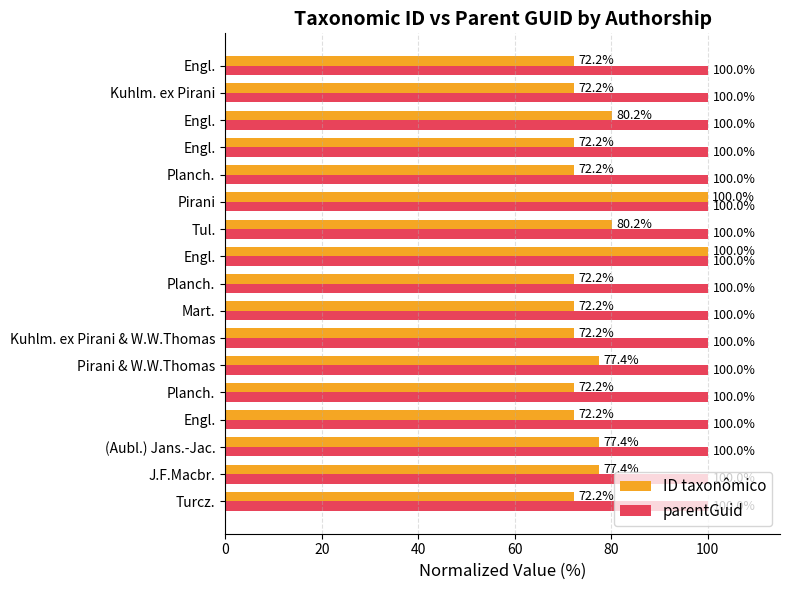

What is the greatest value displayed?

100.0